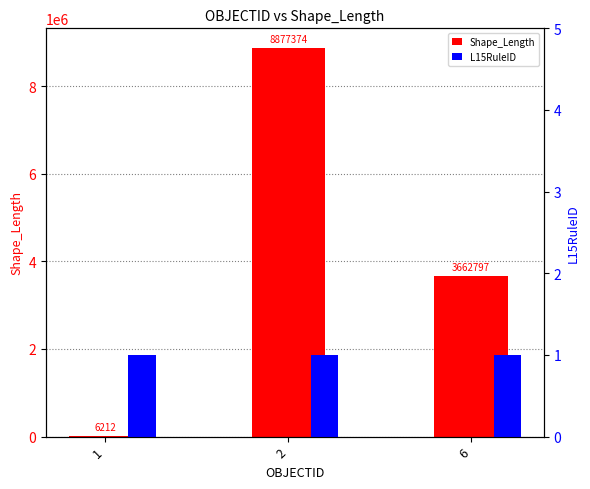

How many groups of bars are there?

3